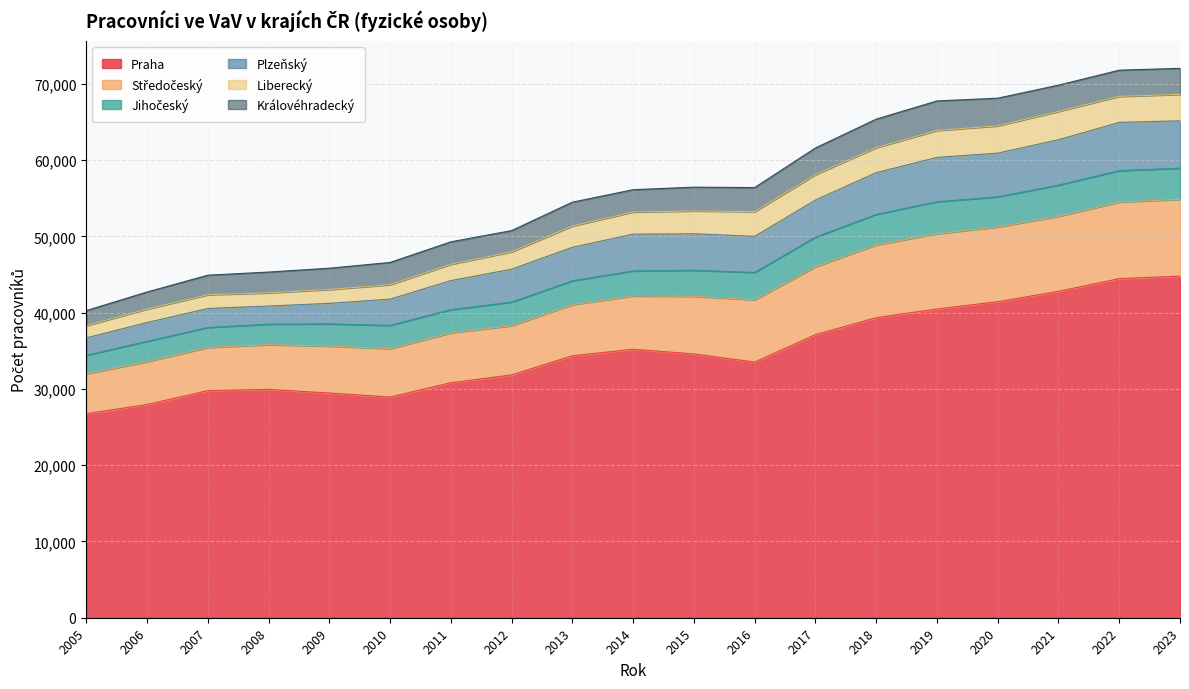

True or false: Královéhradecký has more than 0 interior local peaks.

True